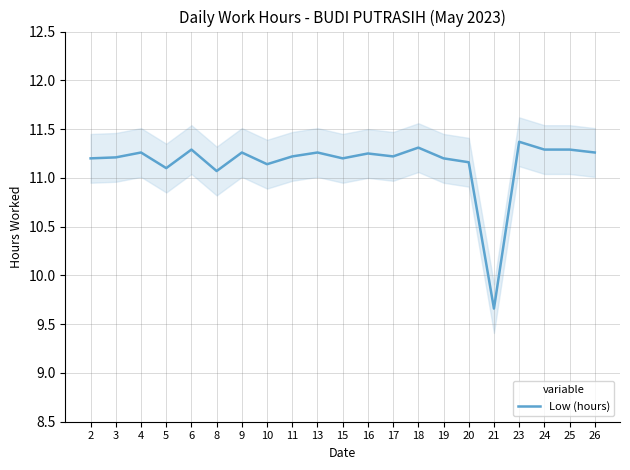

Is it true that the value at 4 is 11.3?

True